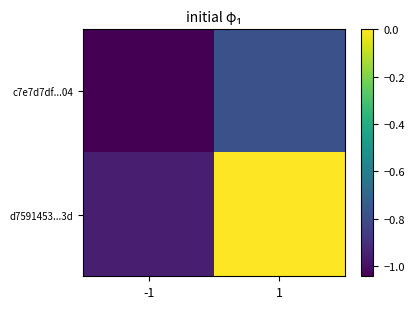

Reading left to right, what are all the values shown in this chart?

c7e7d7df...04: -1=-1.0	1=-0.8
d7591453...3d: -1=-1.0	1=0.0